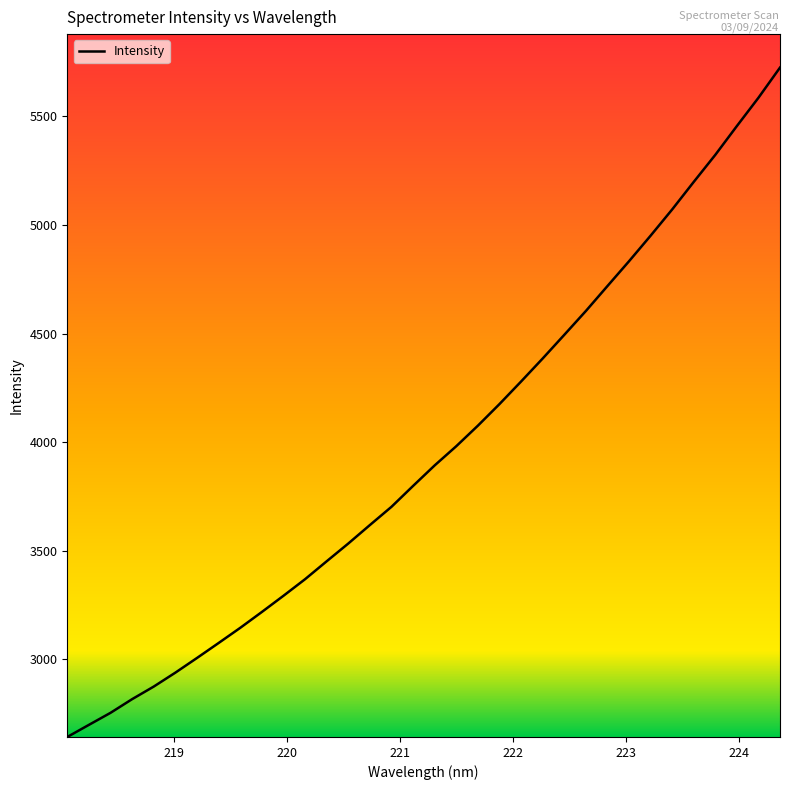

How many lines are shown in the chart?

1